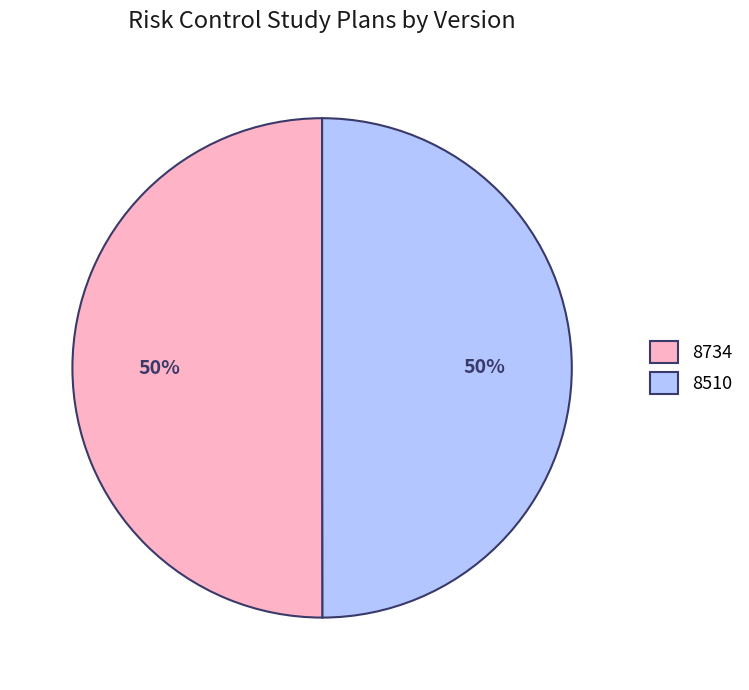

Is it true that 8510 is 41% of the pie?

False